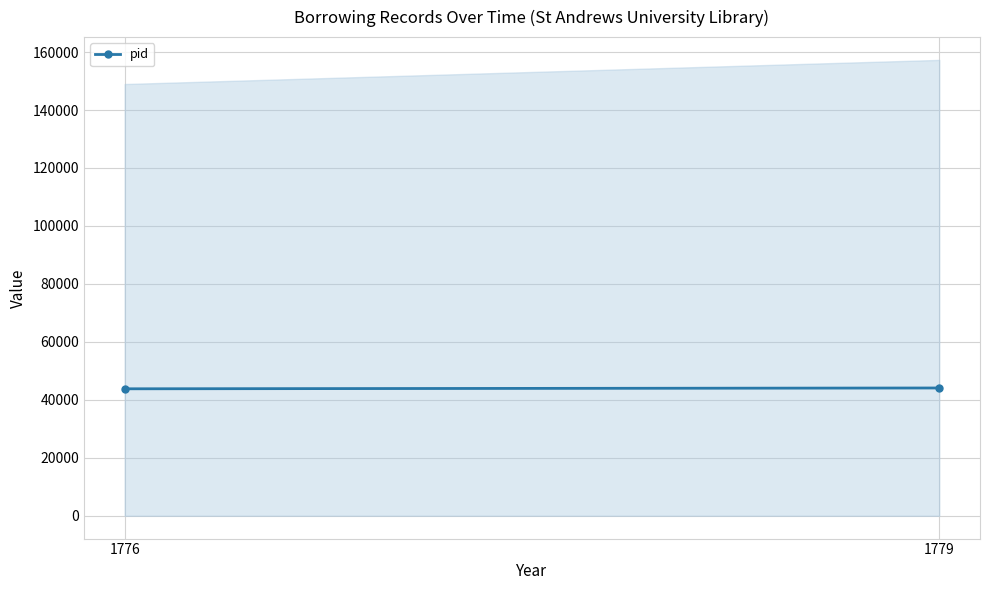

What is the sum of all values?

87910